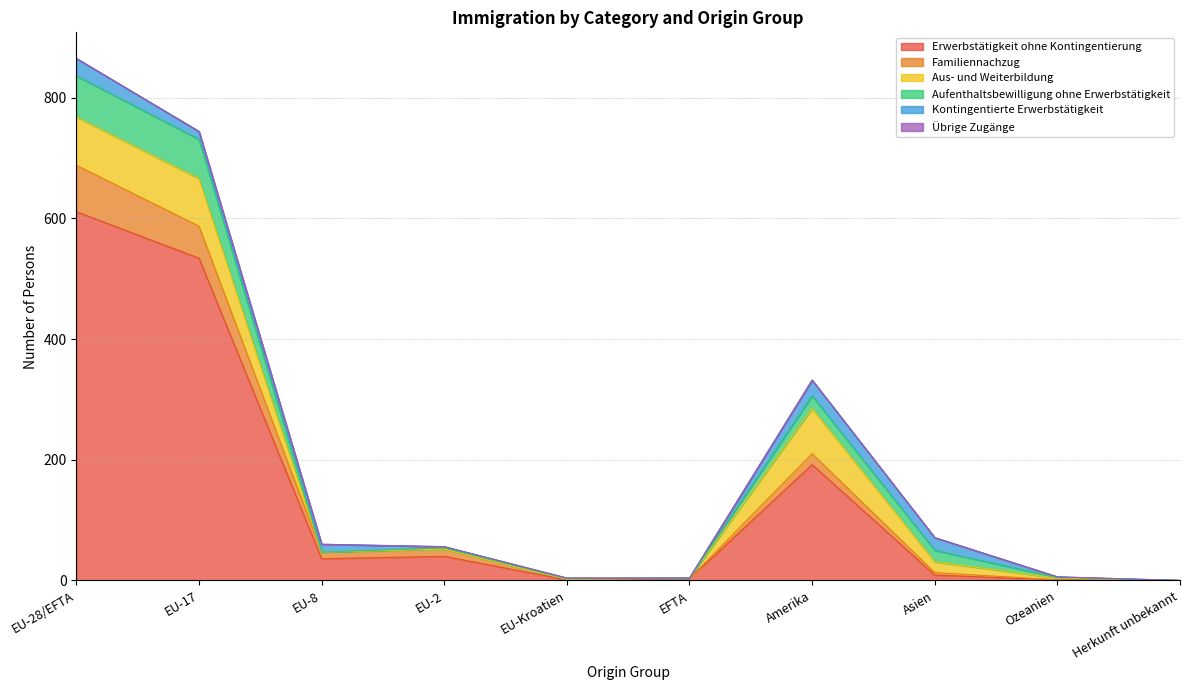

What is the label of the 8th point from the left?

Asien